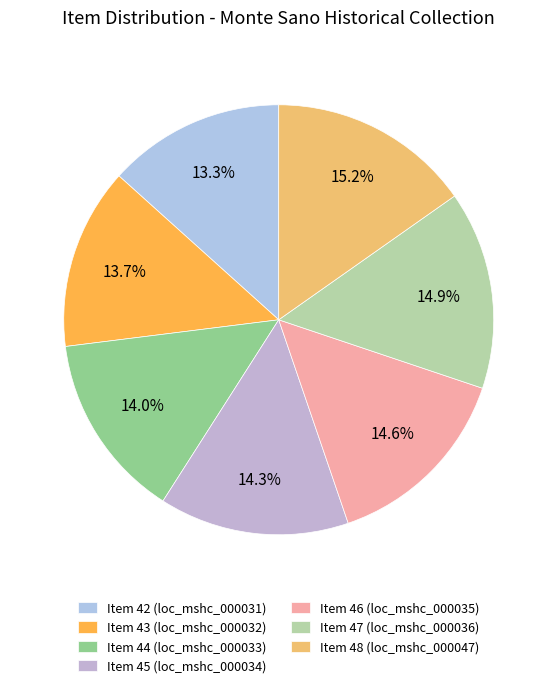

What is the smallest slice in the pie chart?

loc_mshc_000031